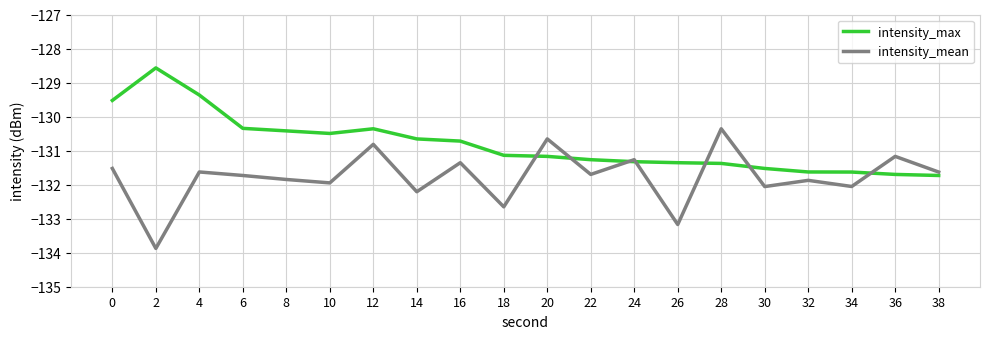

How many lines are shown in the chart?

2